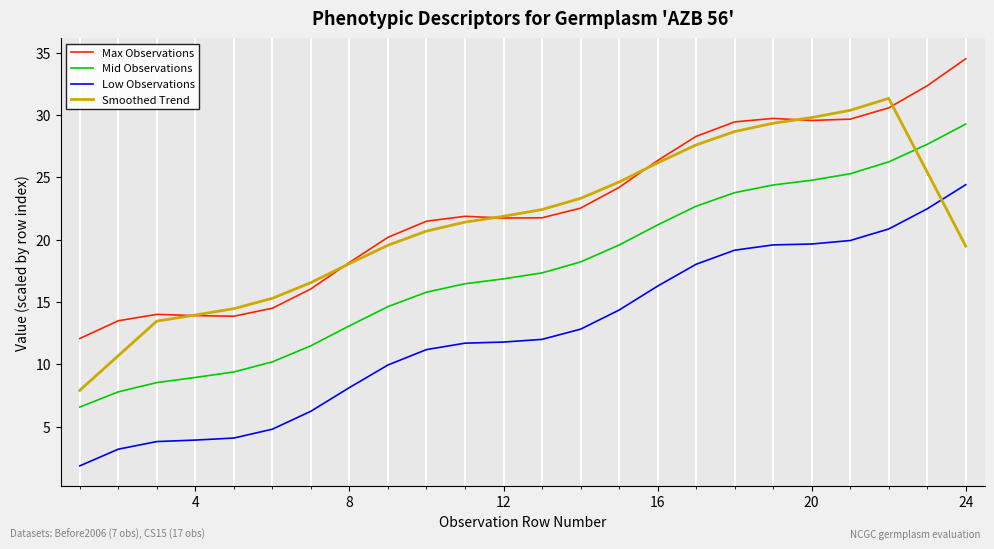

Rank the series by their maximum value, from highest to lowest.

Max Observations, Smoothed Trend, Mid Observations, Low Observations